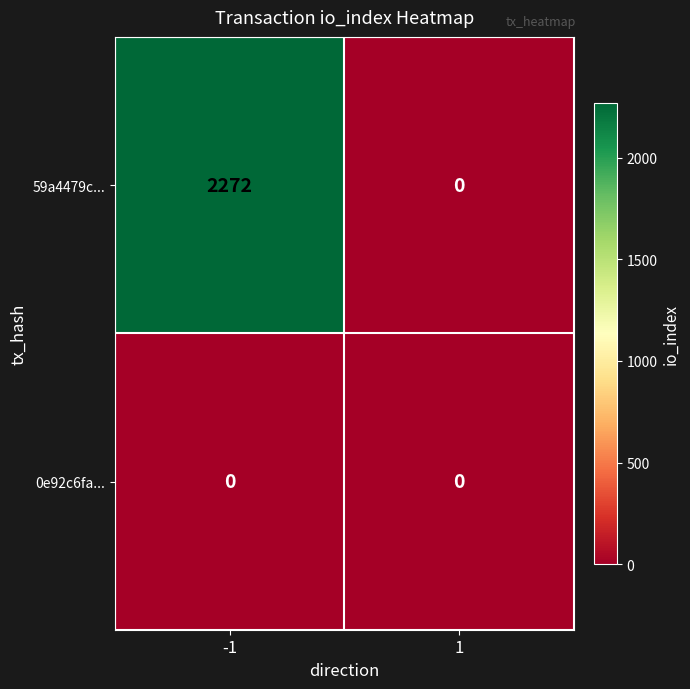

What is the greatest value displayed?

2272